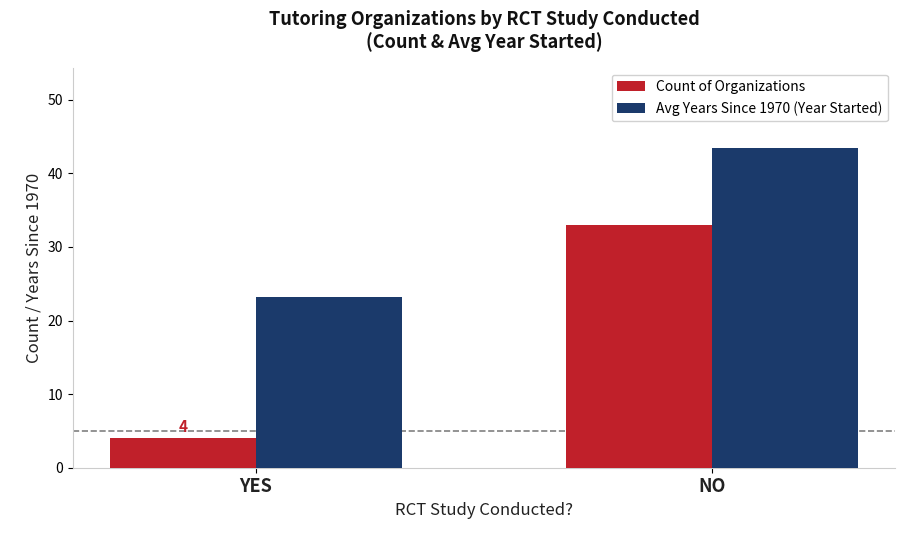

Which series has the largest total across all categories?

Avg Years Since 1970 (Year Started)